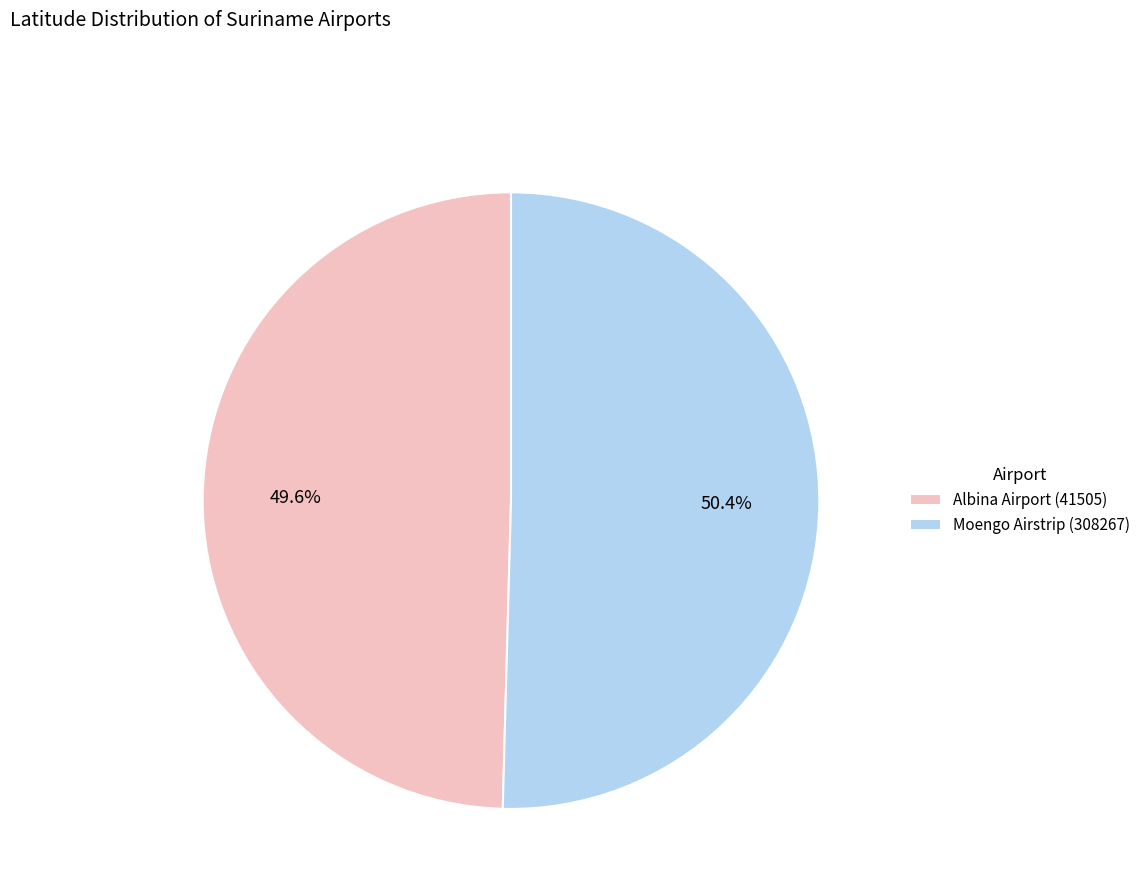

How many slices are in this pie chart?

2